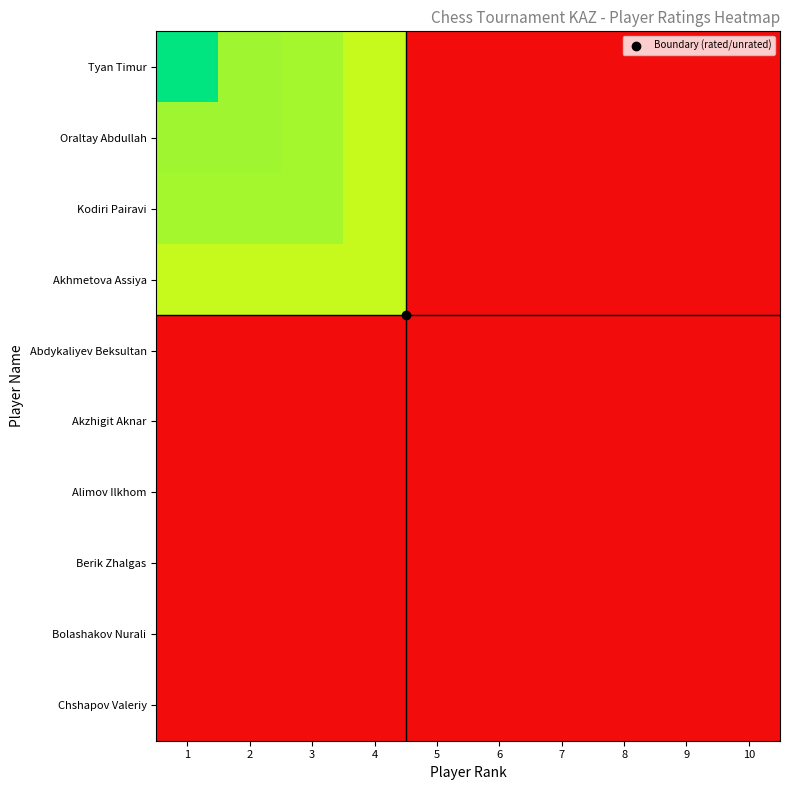

Rank the series by their maximum value, from lowest to highest.

Abdykaliyev Beksultan, Akzhigit Aknar, Alimov Ilkhom, Berik Zhalgas, Bolashakov Nurali, Chshapov Valeriy, Akhmetova Assiya, Kodiri Pairavi, Oraltay Abdullah, Tyan Timur